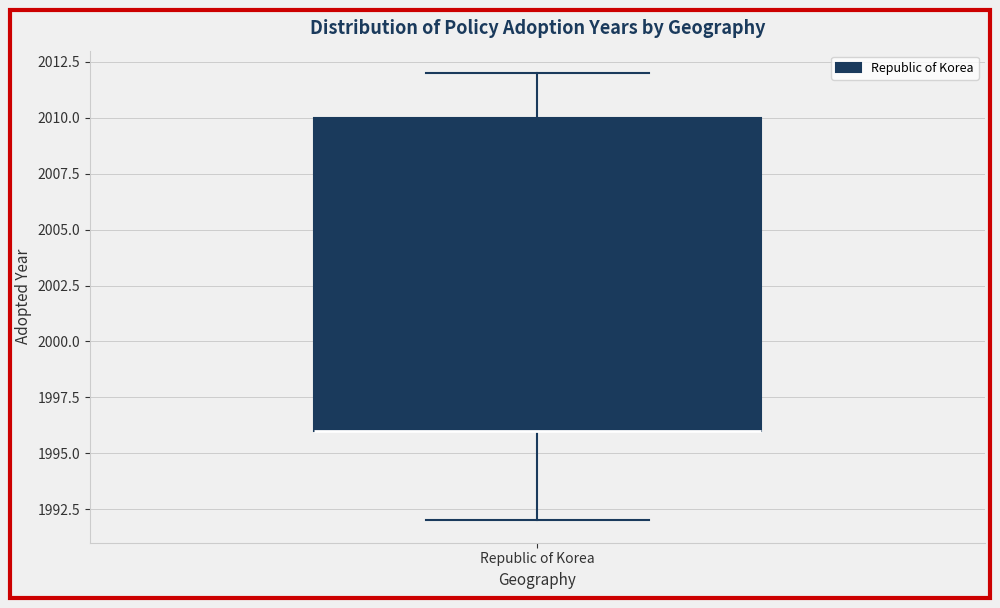

Transcribe this box plot: give where the median line is, the range the box spans, and where the two whiskers end, as read against the y-axis. The values are not printed on the chart, so give them approximately, as read against the axis.

median 1996 (drawn on the box's lower edge), box 1996 to 2010, whiskers 1992 to 2012